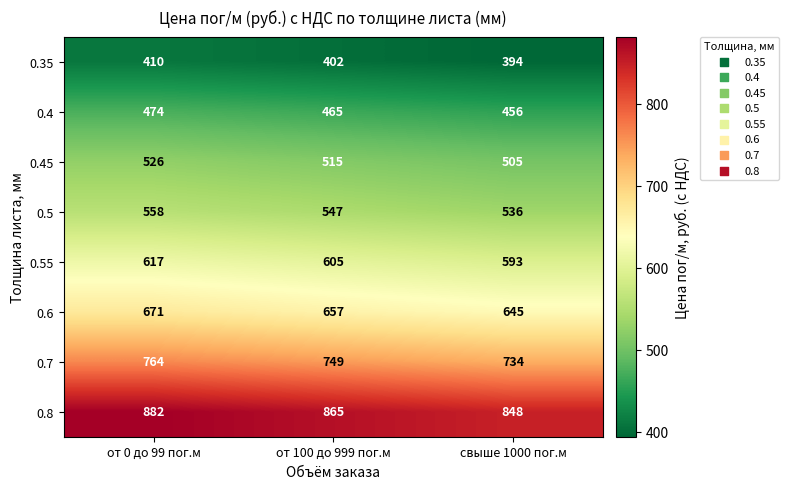

At which label is 0.5 closest to 547?

от 100 до 999 пог.м